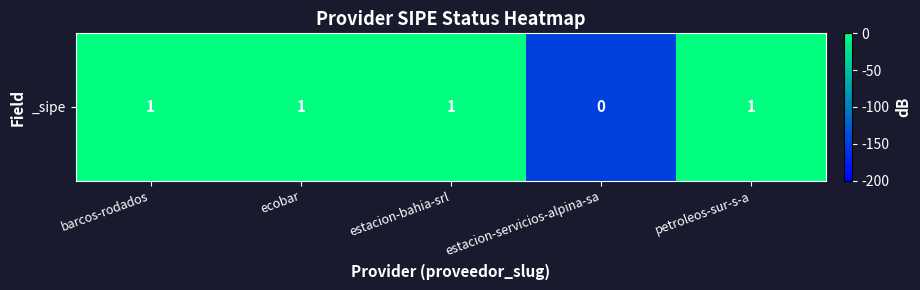

Rank the categories by value from highest to lowest.

barcos-rodados, ecobar, estacion-bahia-srl, petroleos-sur-s-a, estacion-servicios-alpina-sa